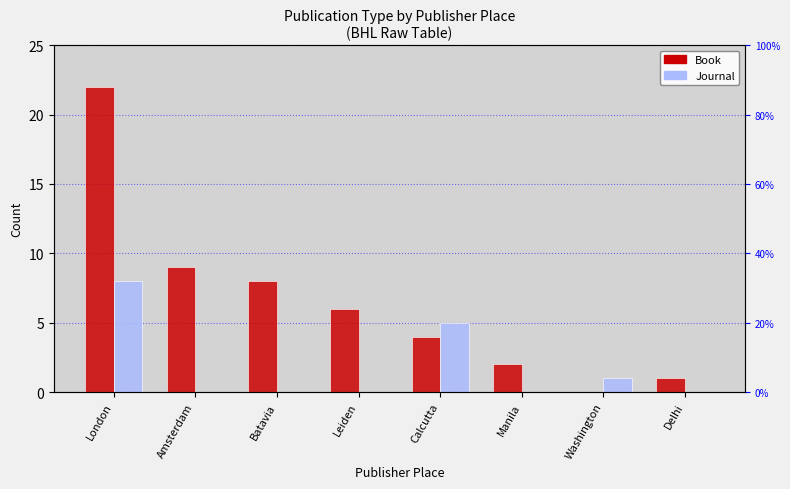

What position from the left is Amsterdam?

2